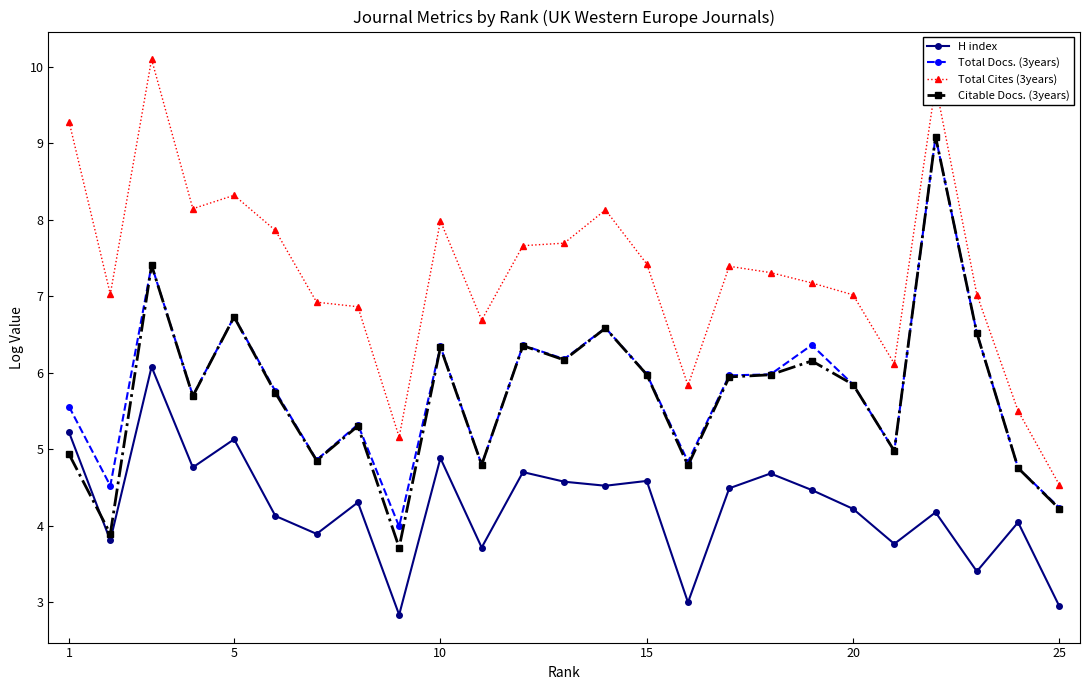

What is the greatest value displayed?

10.1